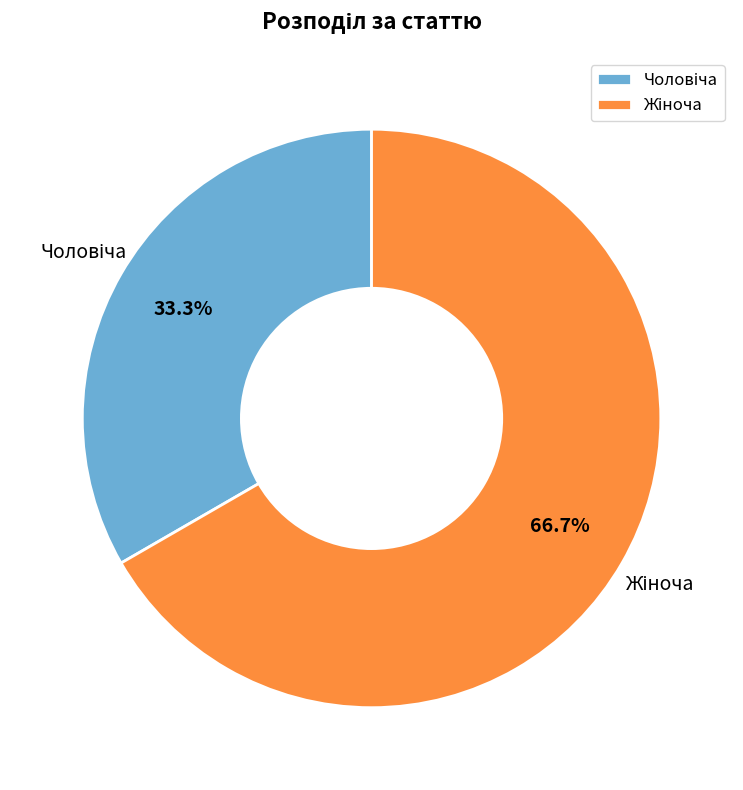

What percentage is the Жіноча slice, to the nearest percent?

67%